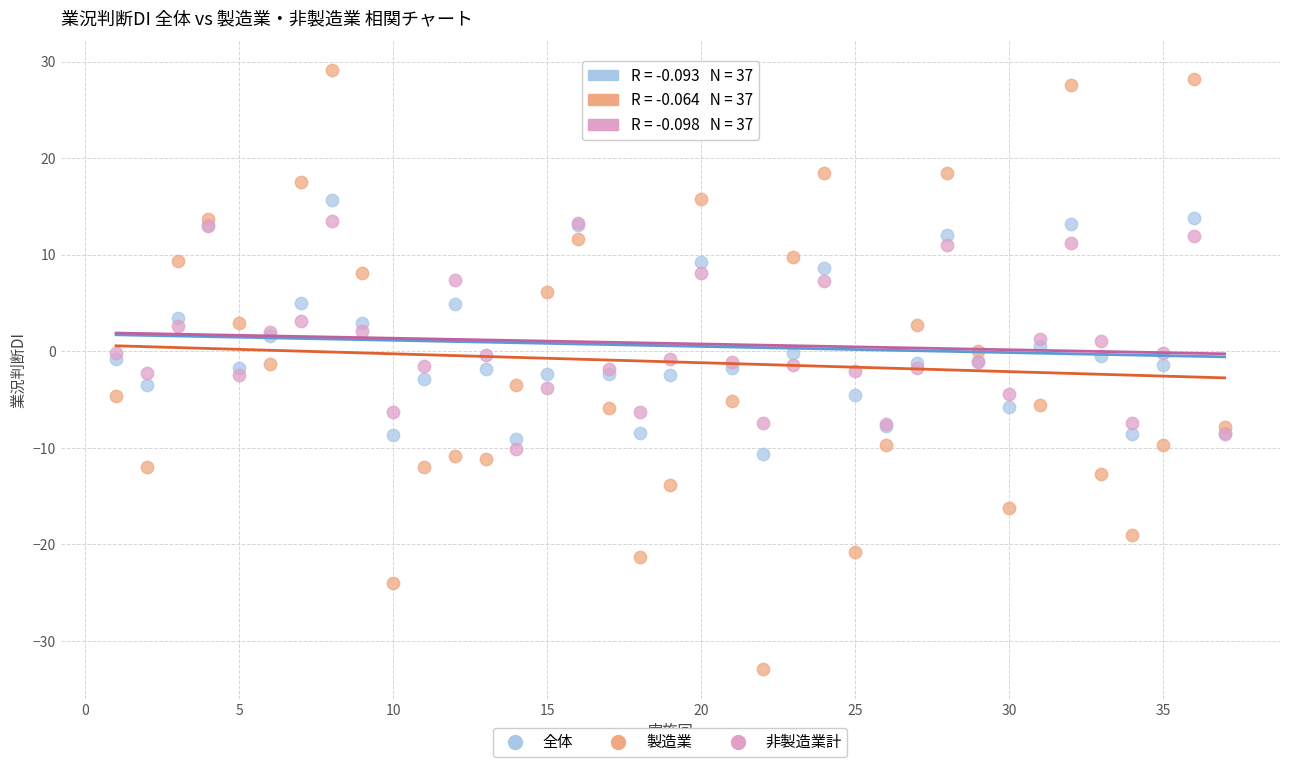

What are all the series names shown in the legend?

全体, 製造業, 非製造業計